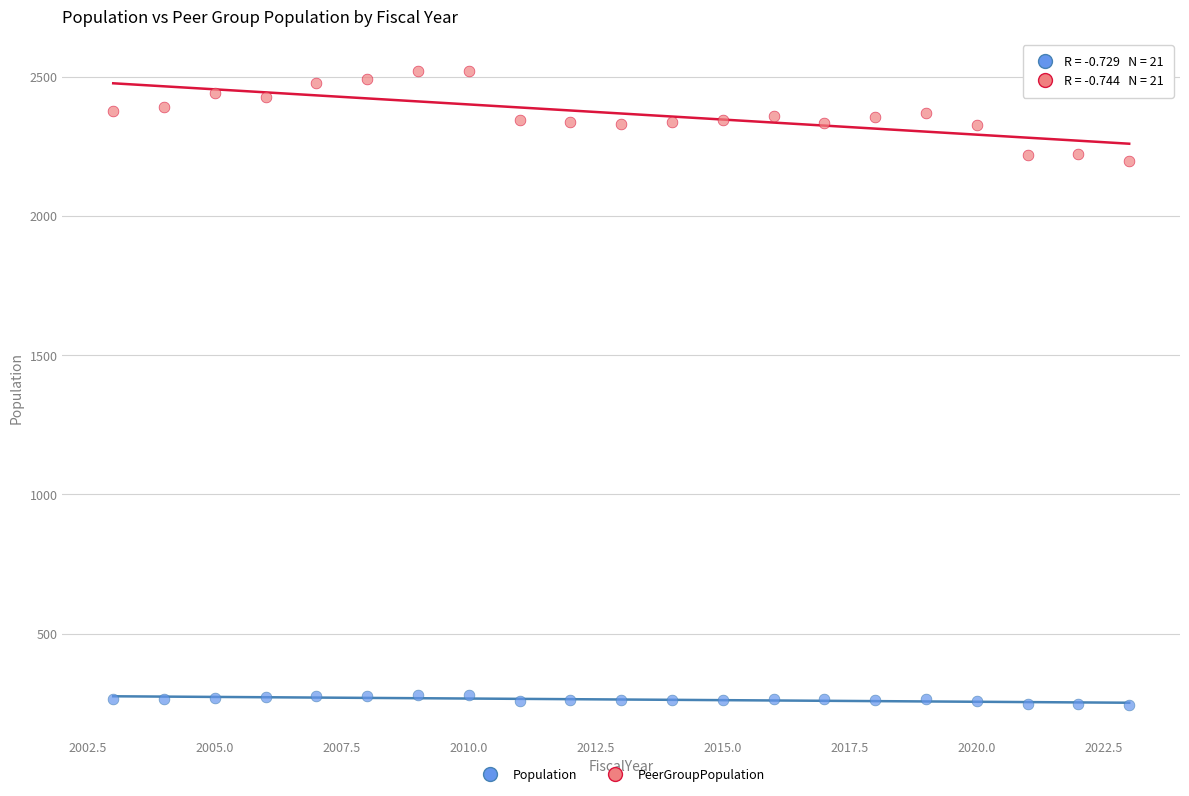

Which series contains the lowest Y value?

Population